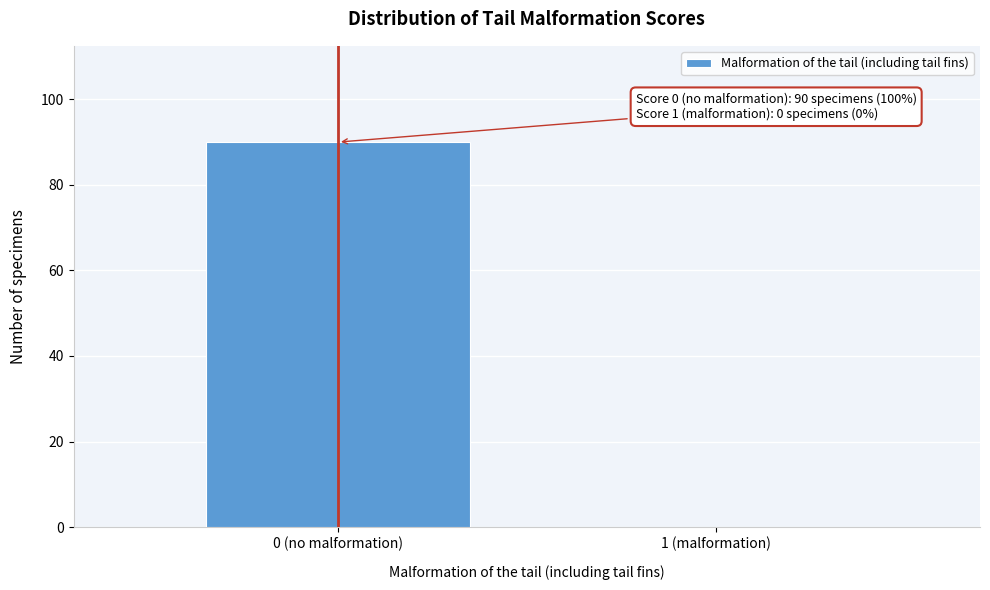

Reading left to right, transcribe all the data shown in this chart.

0 (no malformation)=90	1 (malformation)=0